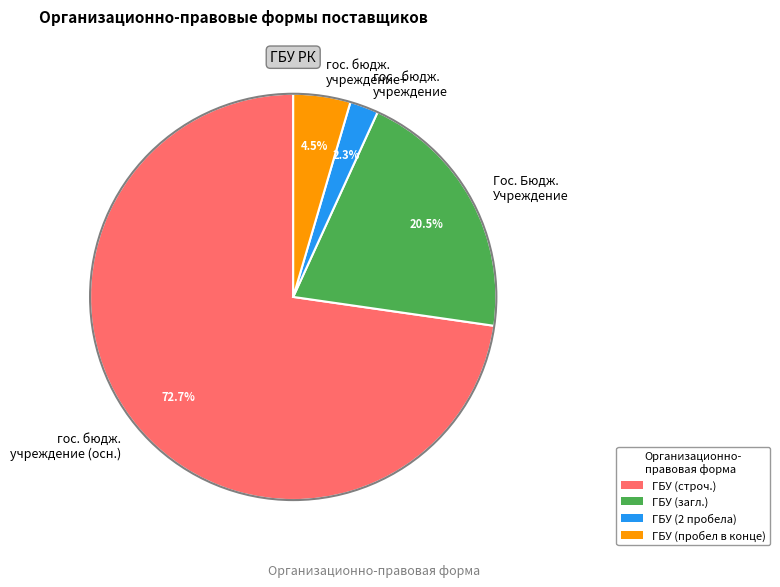

Between Гос. Бюдж. Учреждение and гос. бюдж. учреждение+, which is larger?

Гос. Бюдж. Учреждение